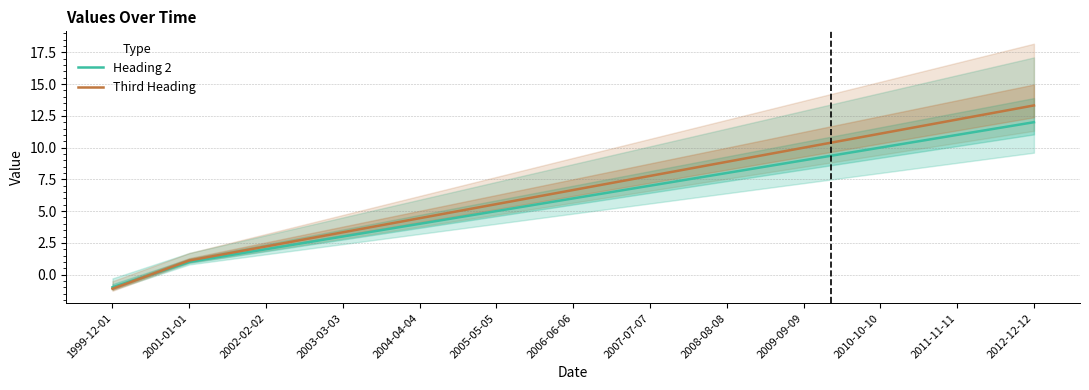

What position from the left is 2012-12-12?

13